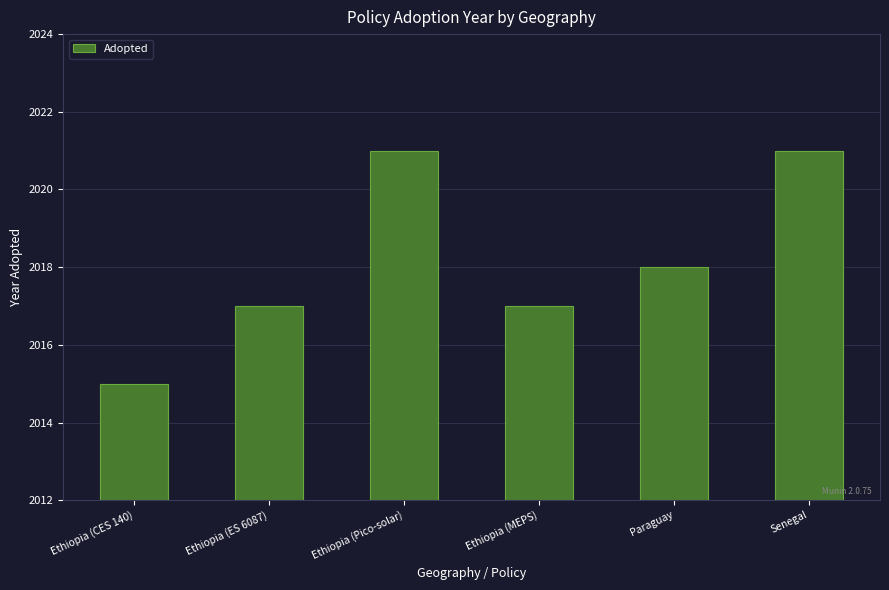

Does the chart contain stacked bars?

No